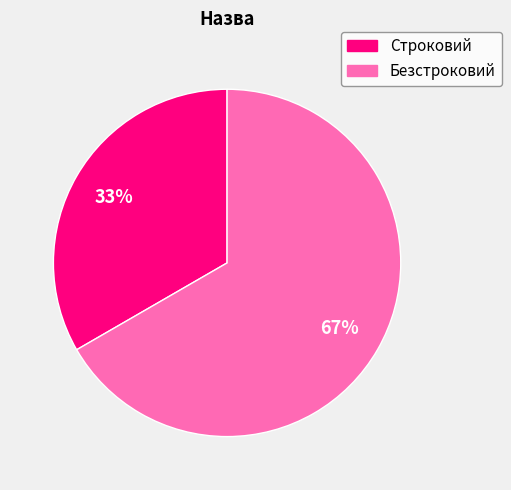

Combined, do Строковий and Безстроковий account for over 50%?

Yes